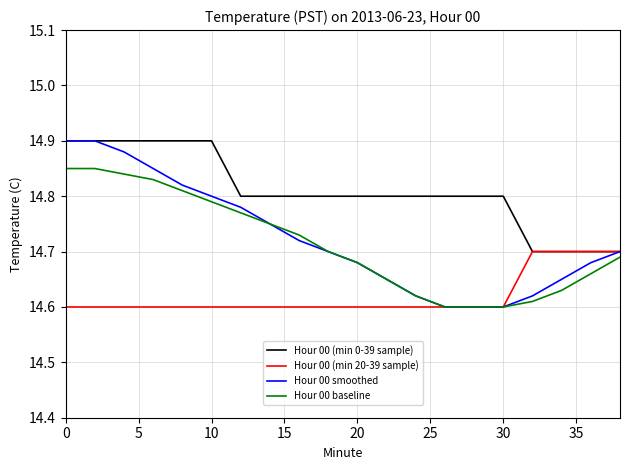

Which series has the widest spread of values?

Hour 00 smoothed